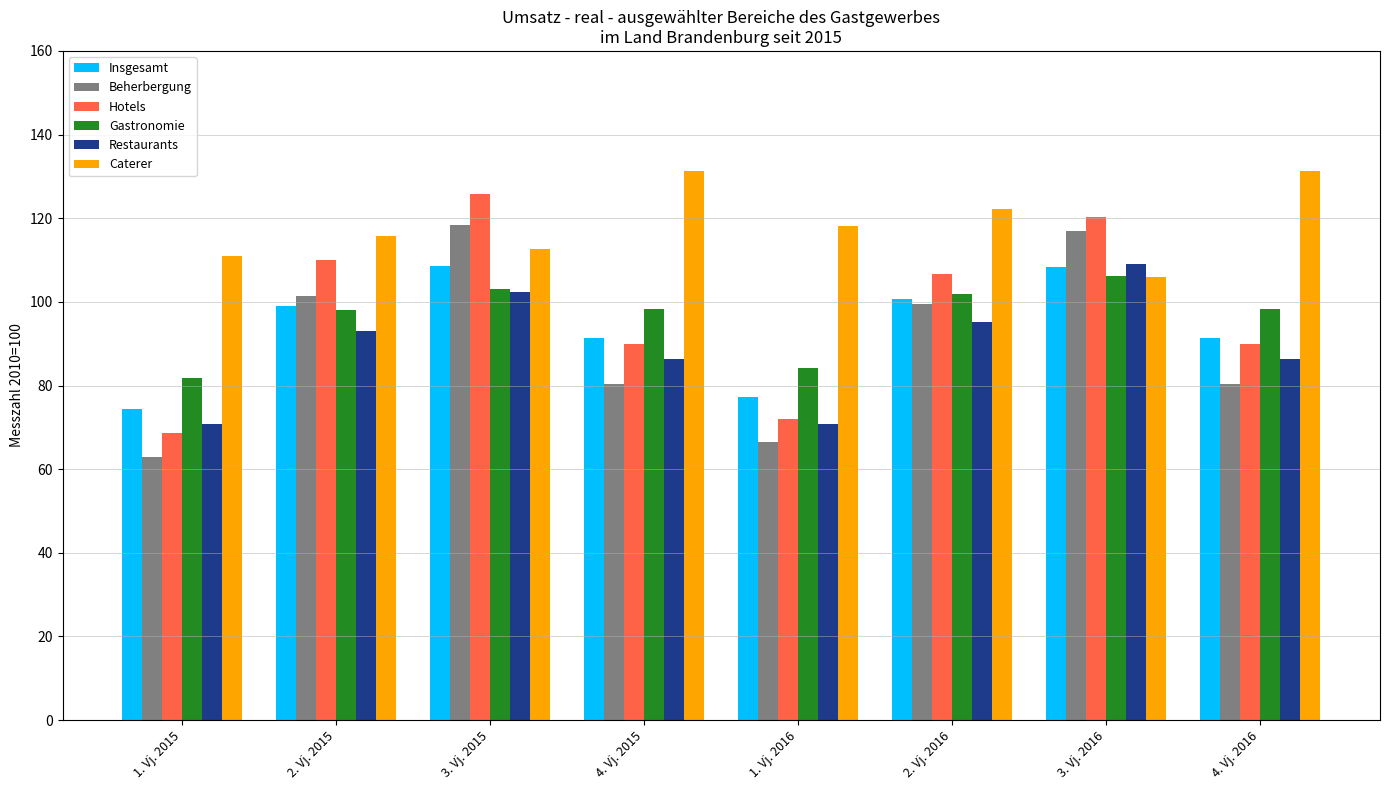

What is the difference between the highest and lowest values at 3. Vj. 2015?

23.5